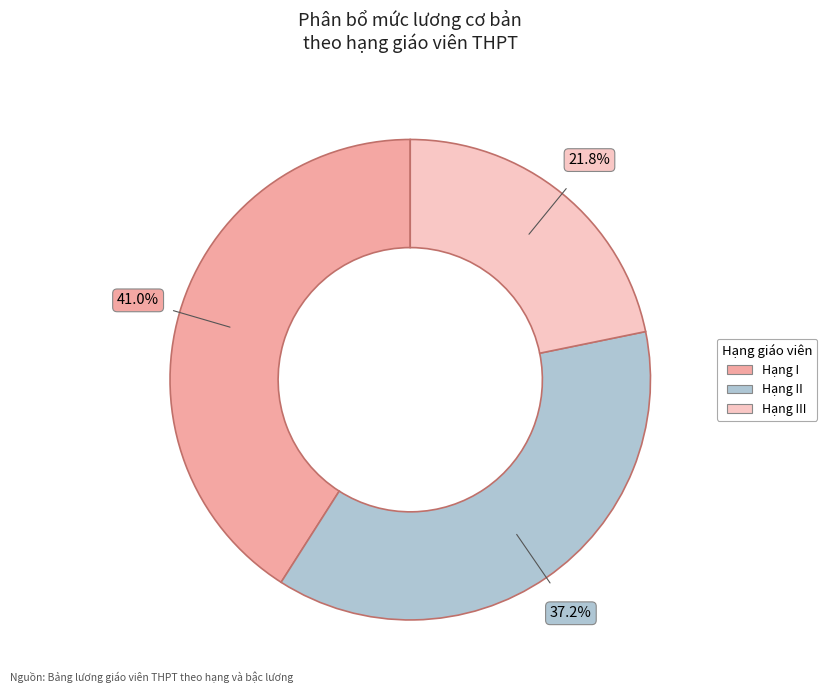

Is there a majority slice in this chart?

No